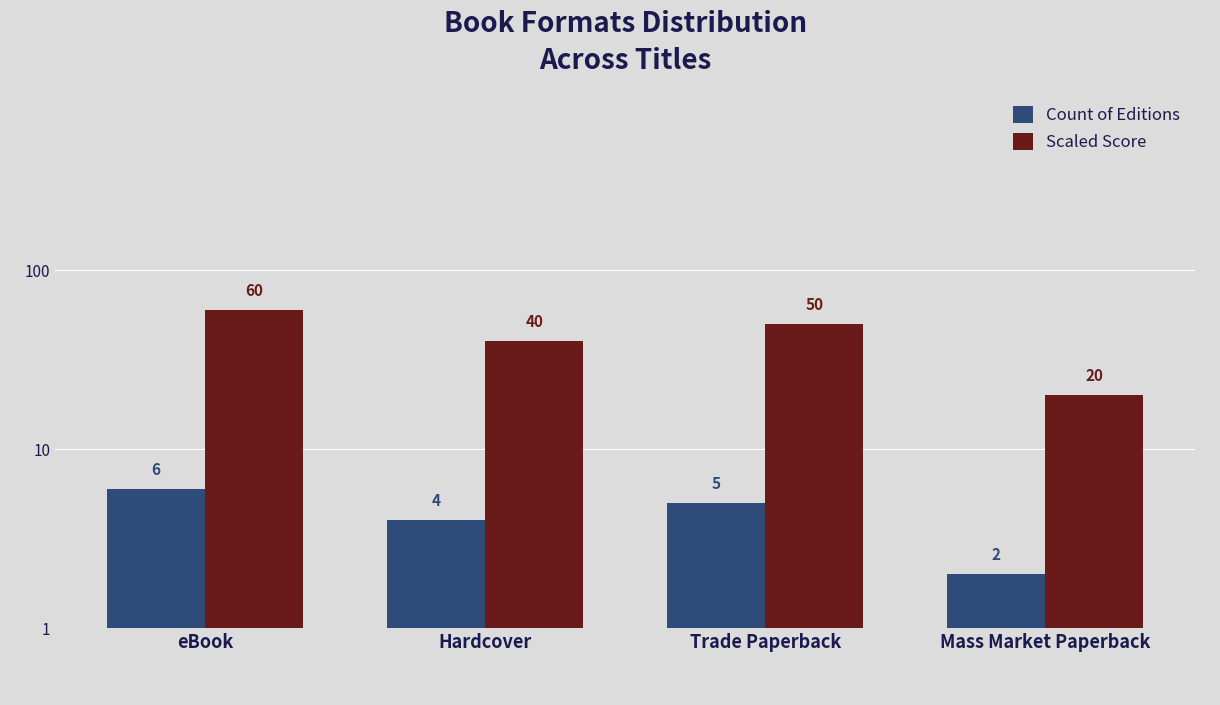

What is the lowest value of the Count of Editions series?

2